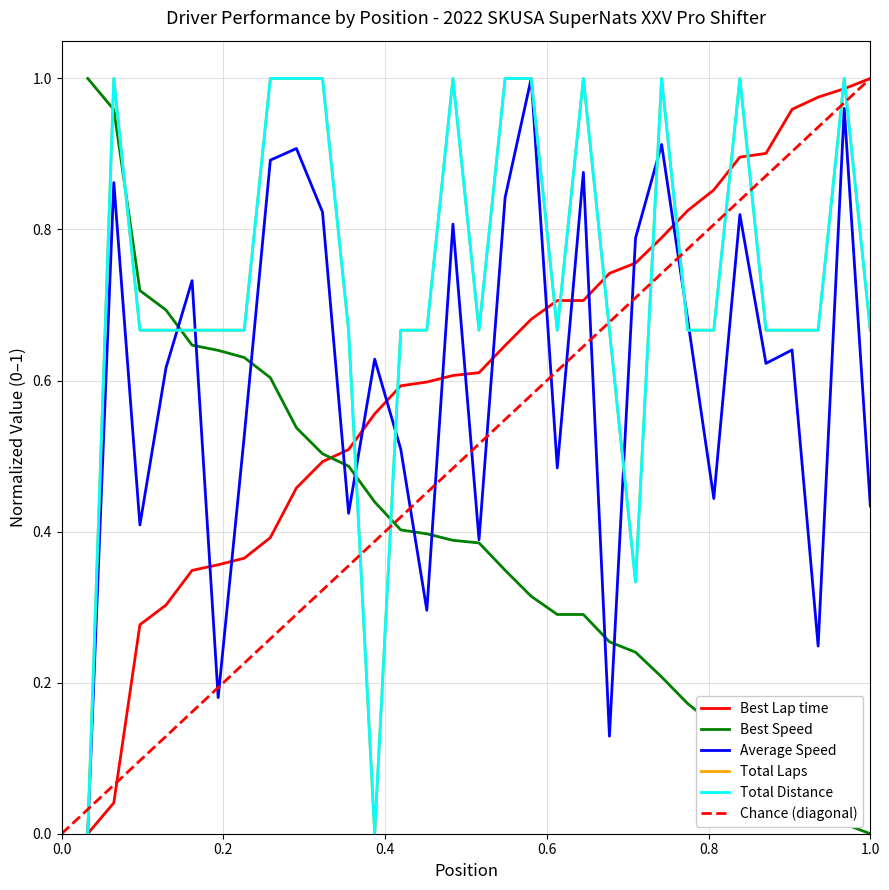

The value of Total Distance at 3 is 0.9. True or false?

False